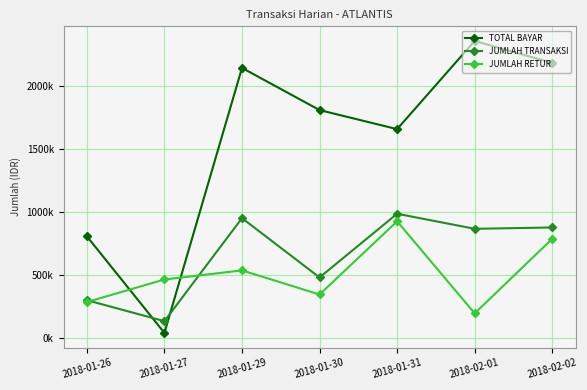

Where is the first local maximum for TOTAL BAYAR?

2018-01-29